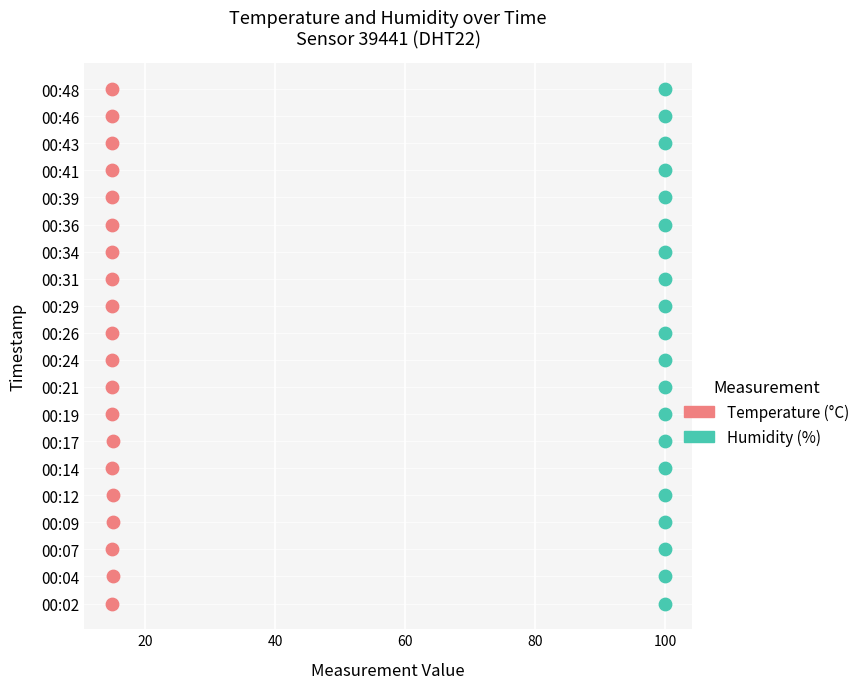

What are all the series names shown in the legend?

Temperature (°C), Humidity (%)